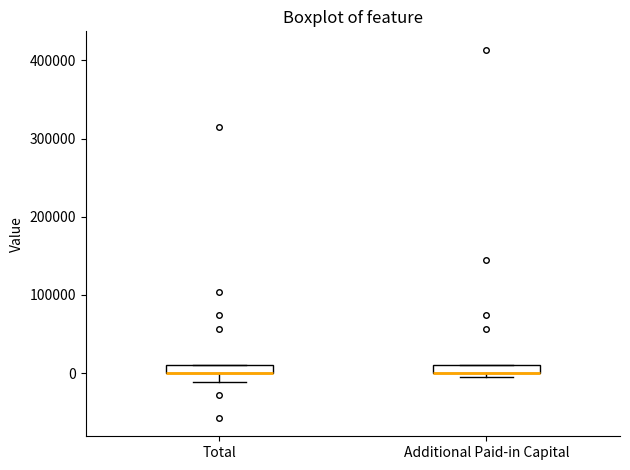

Where is the lower edge of the box for Total on the y-axis? The values are not printed on the chart, so give them approximately, as read against the axis.

0